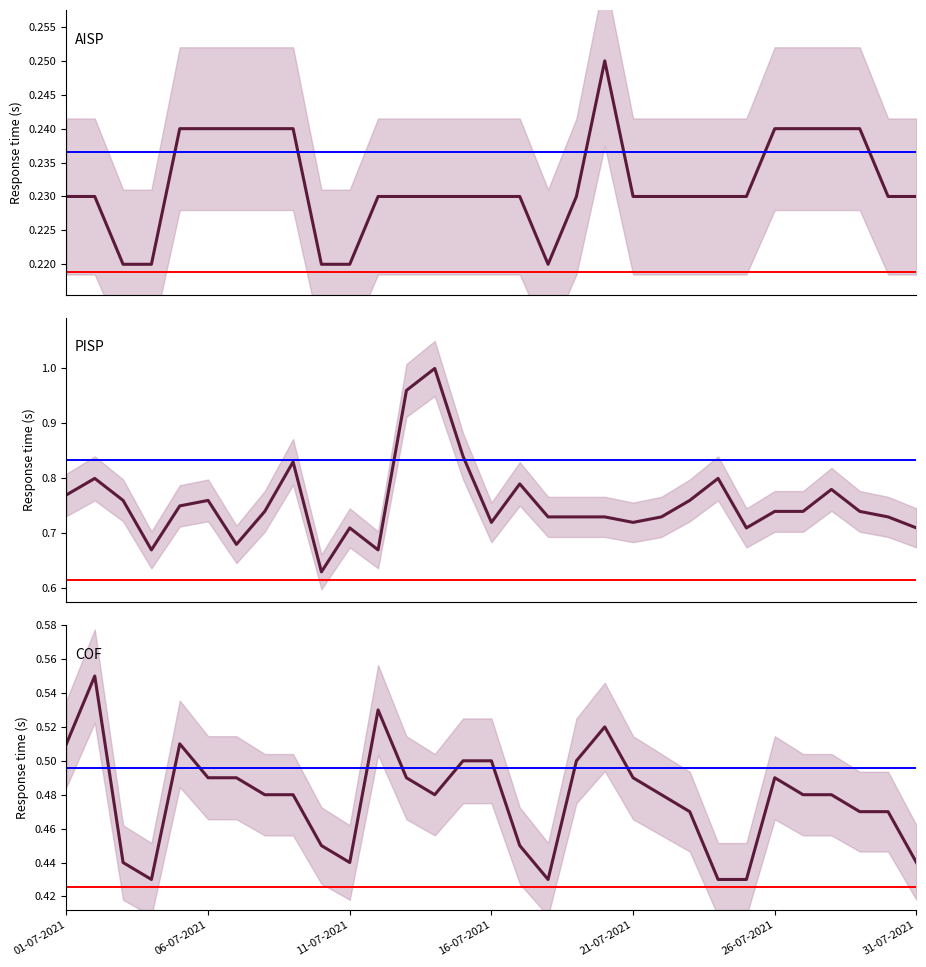

What is the average value of the COF series?

0.5